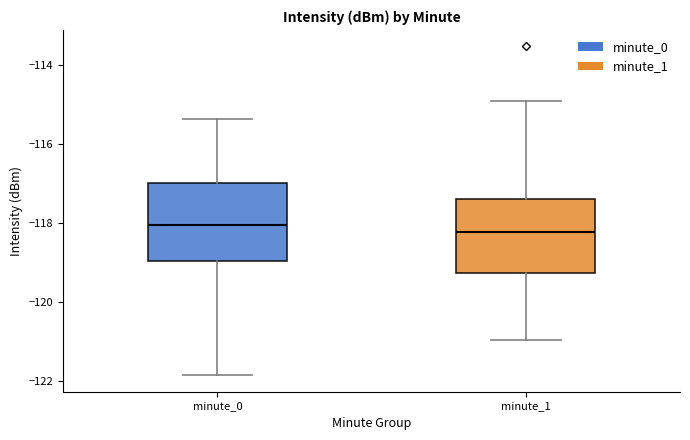

Reading left to right, read every box against the y-axis: the position of its median line, the range the box covers, and the ends of its whiskers. The values are not printed on the chart, so give them approximately, as read against the axis.

minute_0: median -118.0, box -119.0 to -117.0, whiskers -121.8 to -115.4
minute_1: median -118.2, box -119.2 to -117.4, whiskers -121.0 to -115.0